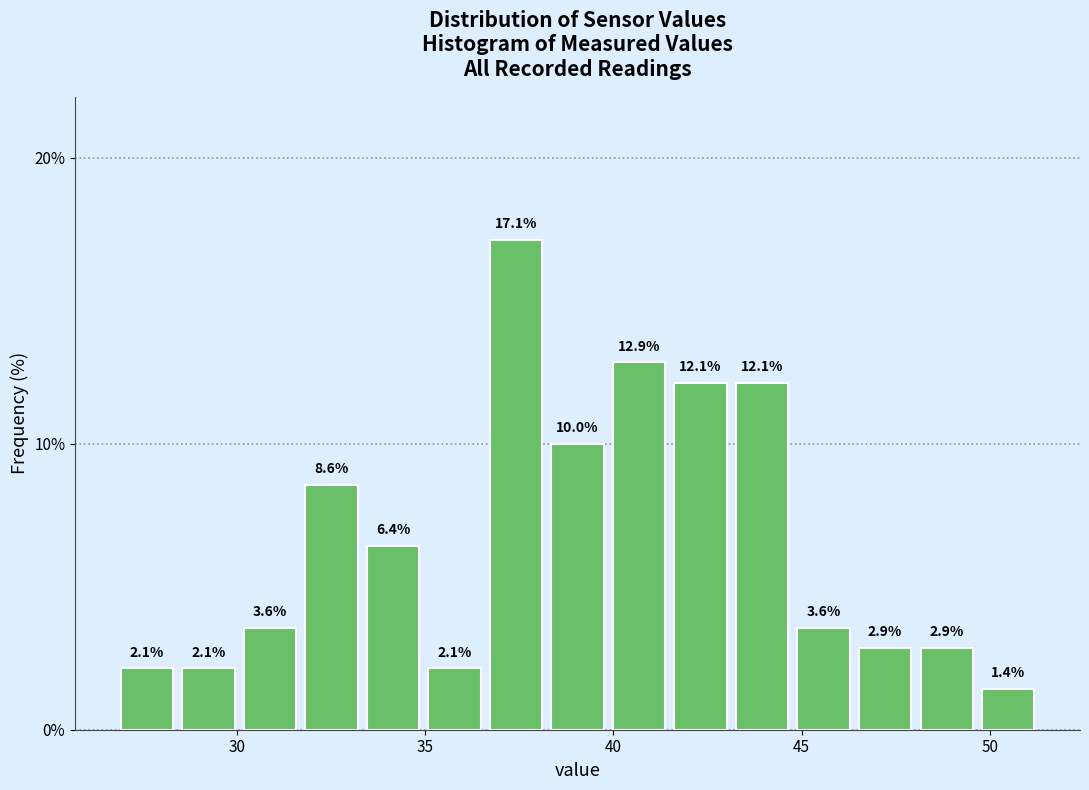

Read against the x-axis, roughly where is the centre of the tallest bar?

37.5